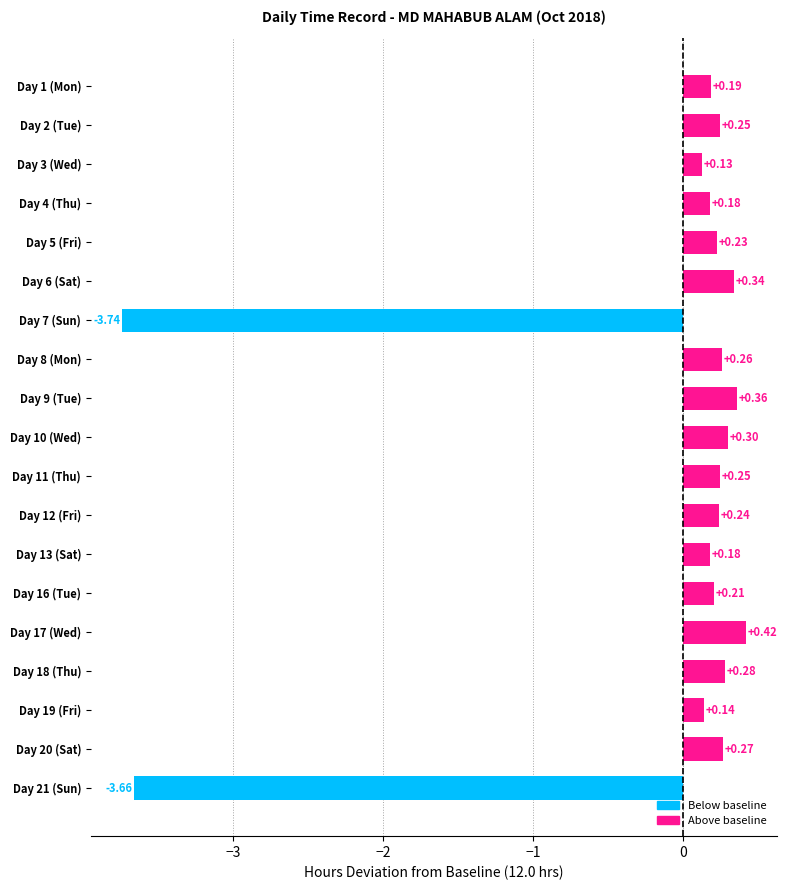

How many values are below 0?

2